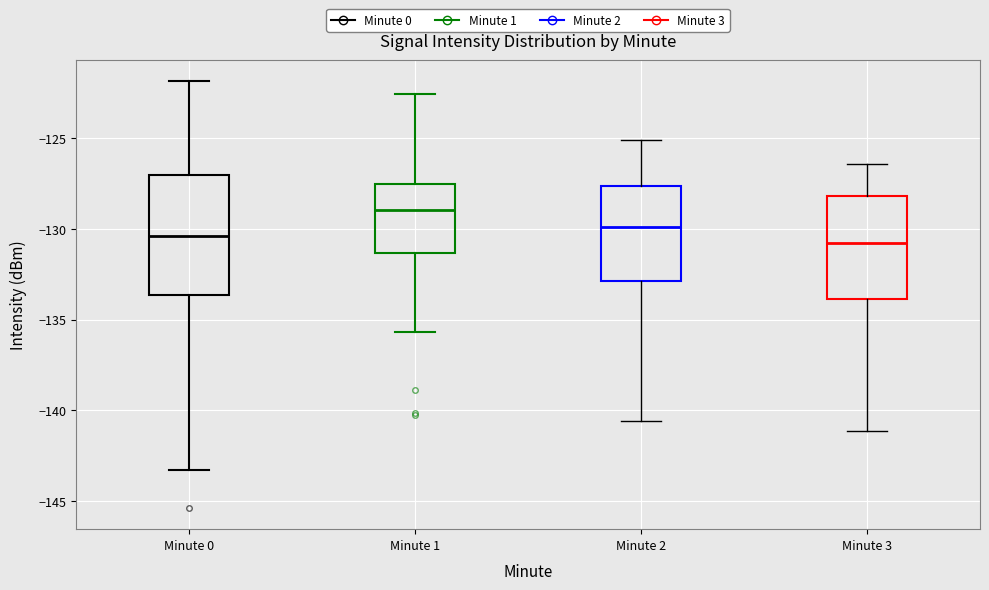

Which box has the highest median line?

Minute 1